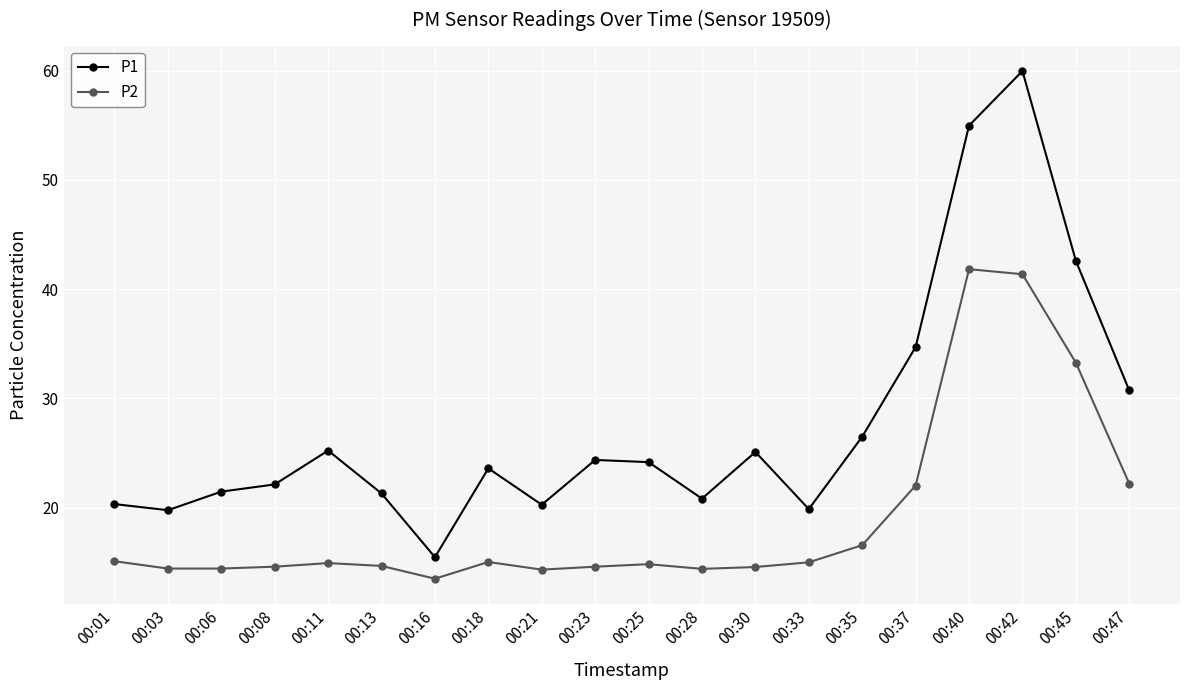

List the series in order of their overall mean, highest first.

P1, P2